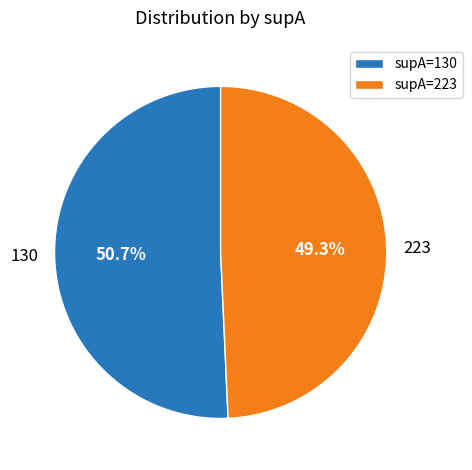

True or false: 223 accounts for 49% of the total.

True